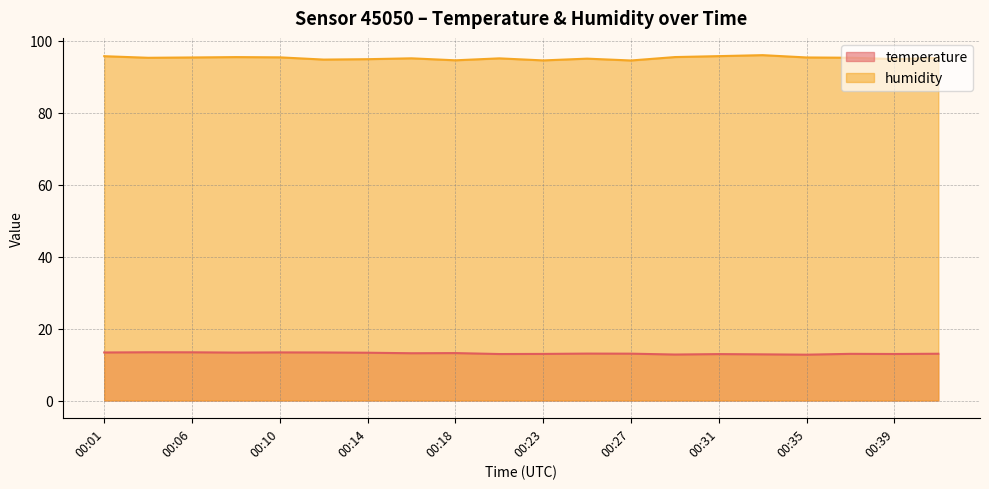

List the series in order of their peak value, highest first.

humidity, temperature